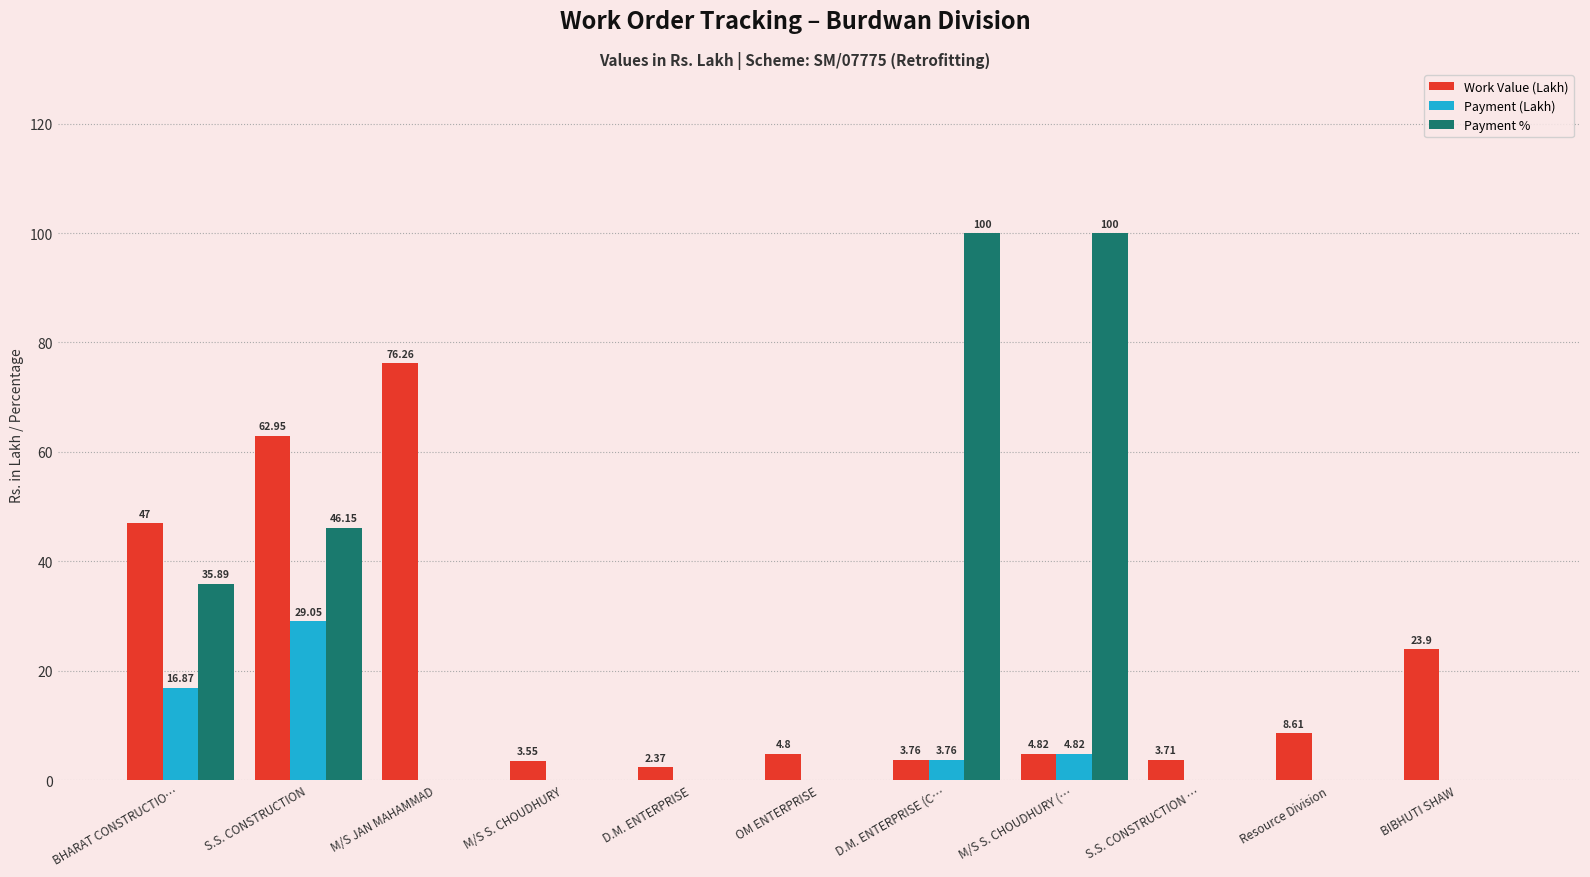

Is the value of Payment (Lakh) at S.S. CONSTRUCTION greater than the value of Payment % at Resource Division?

Yes